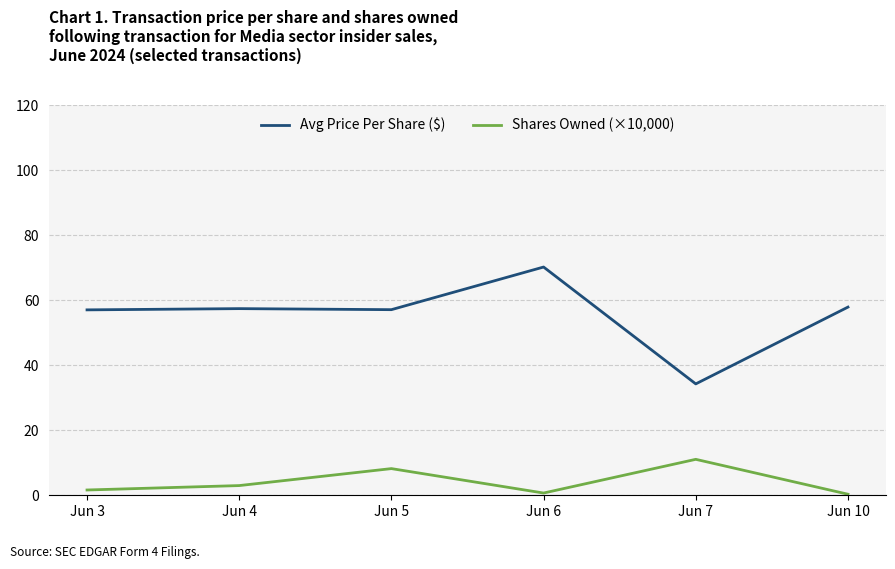

Rank the series by their average value, from lowest to highest.

Shares Owned (×10,000), Avg Price Per Share ($)